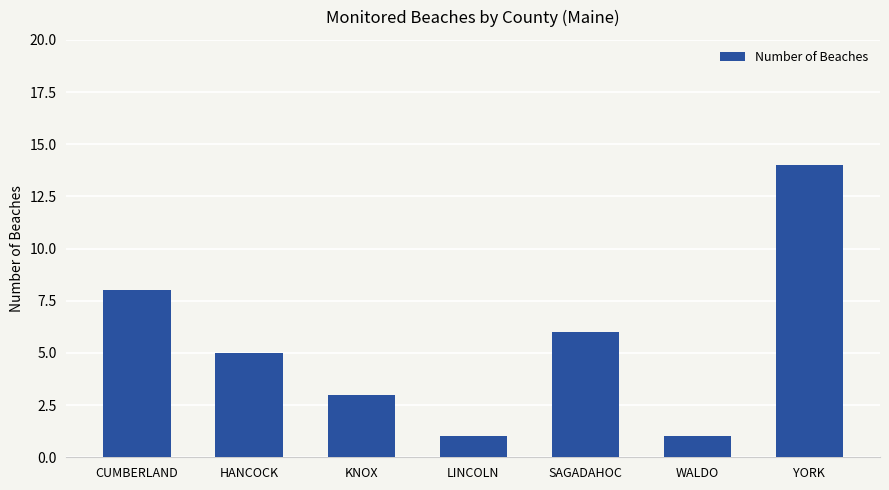

Approximately how many times larger is the value at SAGADAHOC compared to WALDO?

6.0